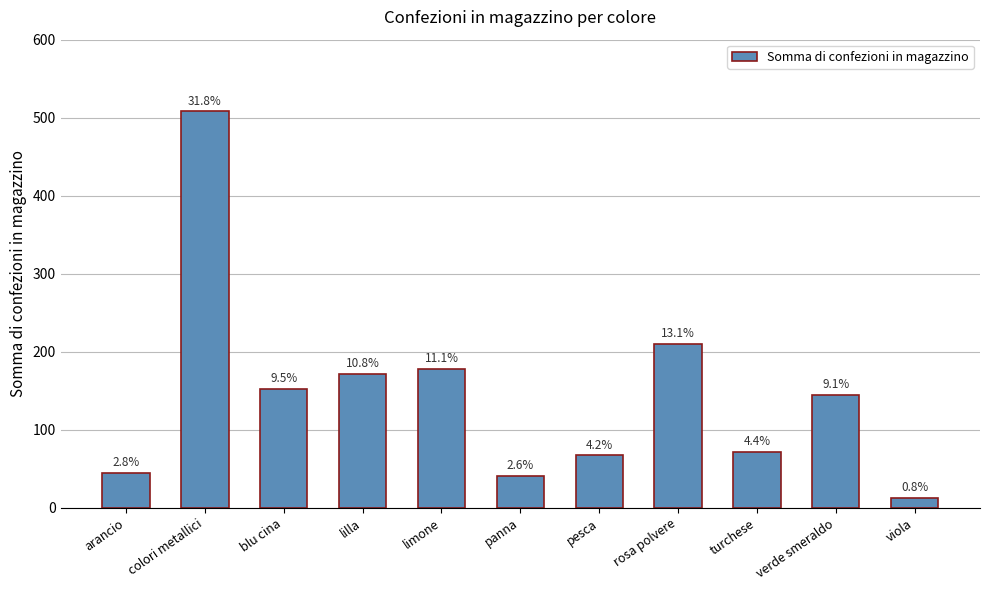

Rank the categories by value from highest to lowest.

colori metallici, rosa polvere, limone, lilla, blu cina, verde smeraldo, turchese, pesca, arancio, panna, viola